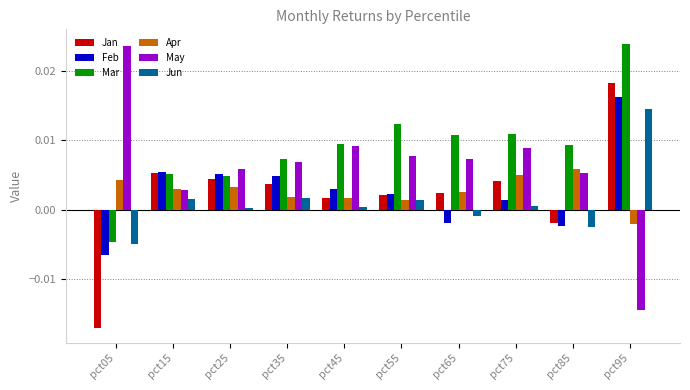

The May series shows 0.0 at pct15. True or false?

True